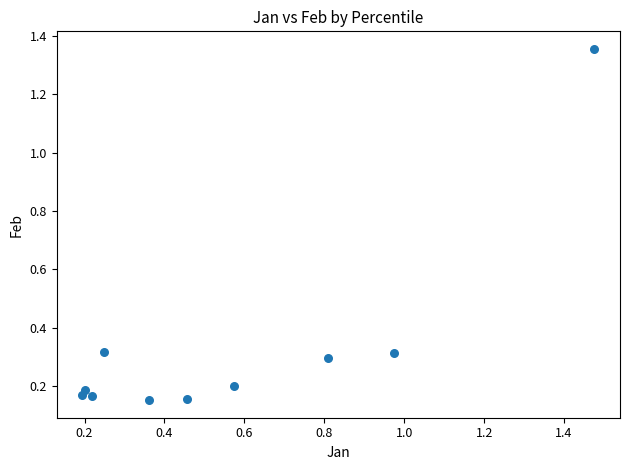

What is the average X value?

0.6